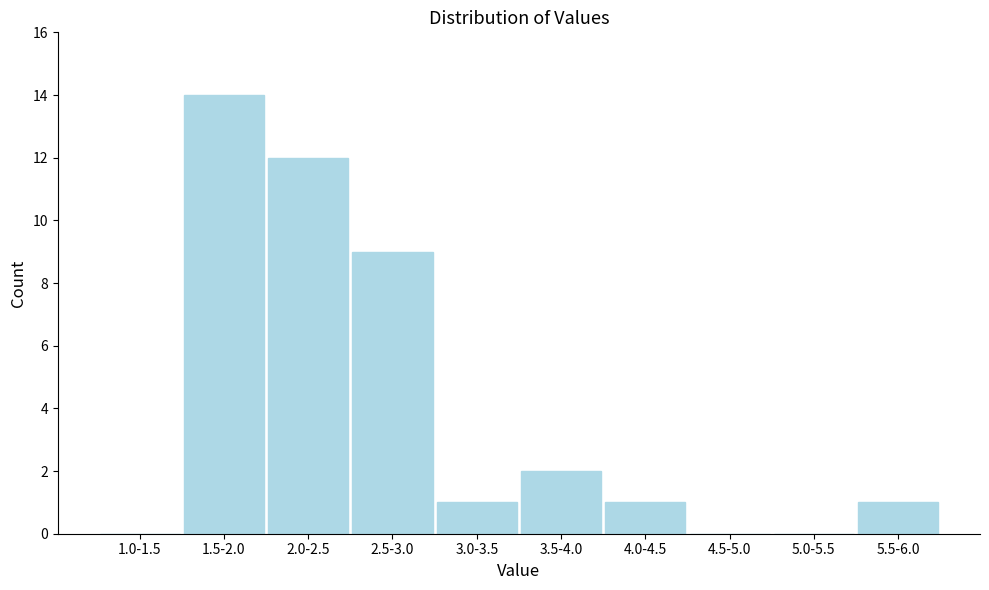

Reading left to right, list all the values displayed in this chart.

1.0-1.5=0	1.5-2.0=14	2.0-2.5=12	2.5-3.0=9	3.0-3.5=1	3.5-4.0=2	4.0-4.5=1	4.5-5.0=0	5.0-5.5=0	5.5-6.0=1